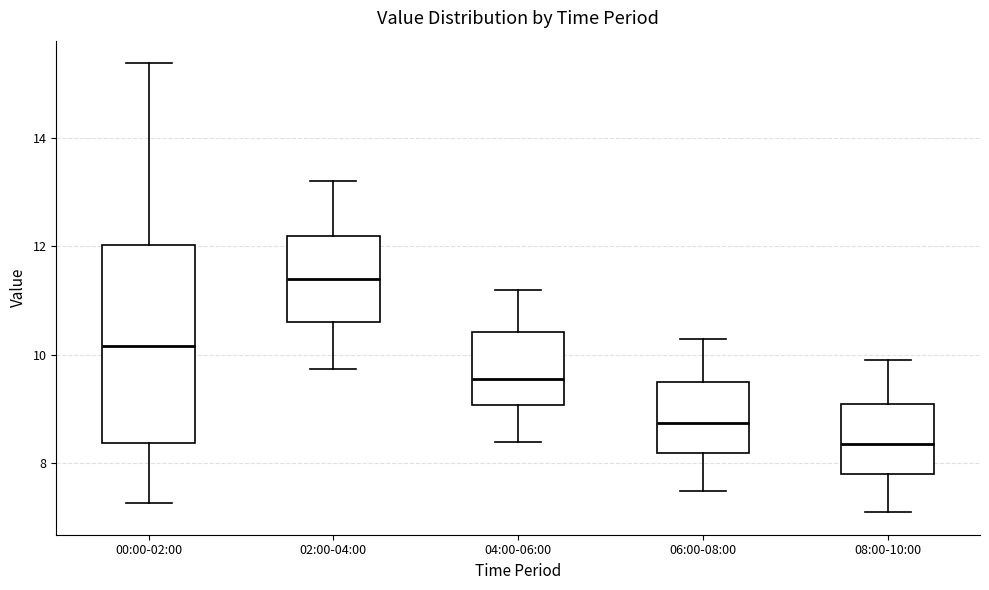

Where is the upper edge of the box for 06:00-08:00 on the y-axis? The values are not printed on the chart, so give them approximately, as read against the axis.

9.6